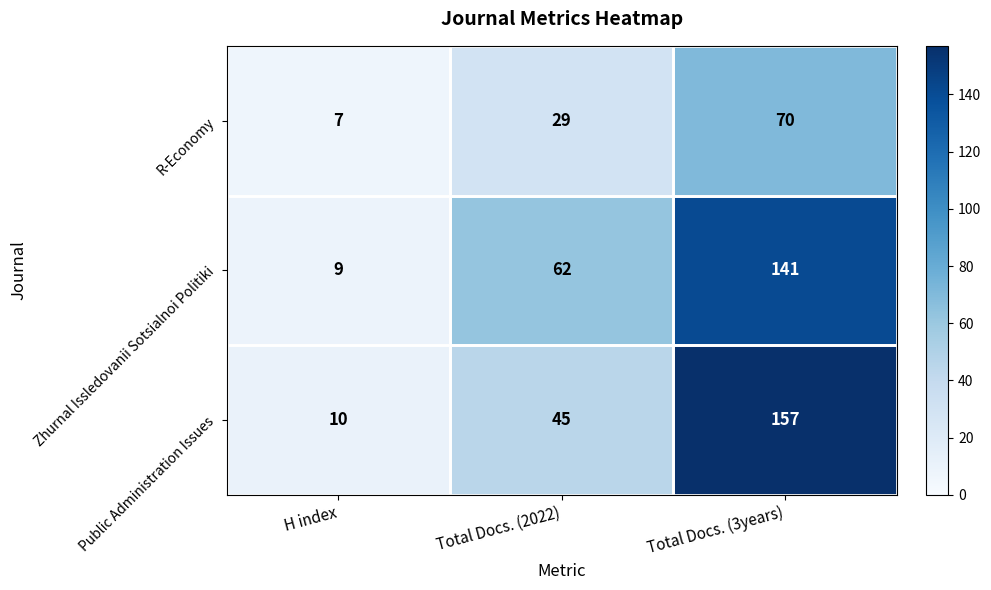

At which category is the sum across all series the highest?

Total Docs. (3years)